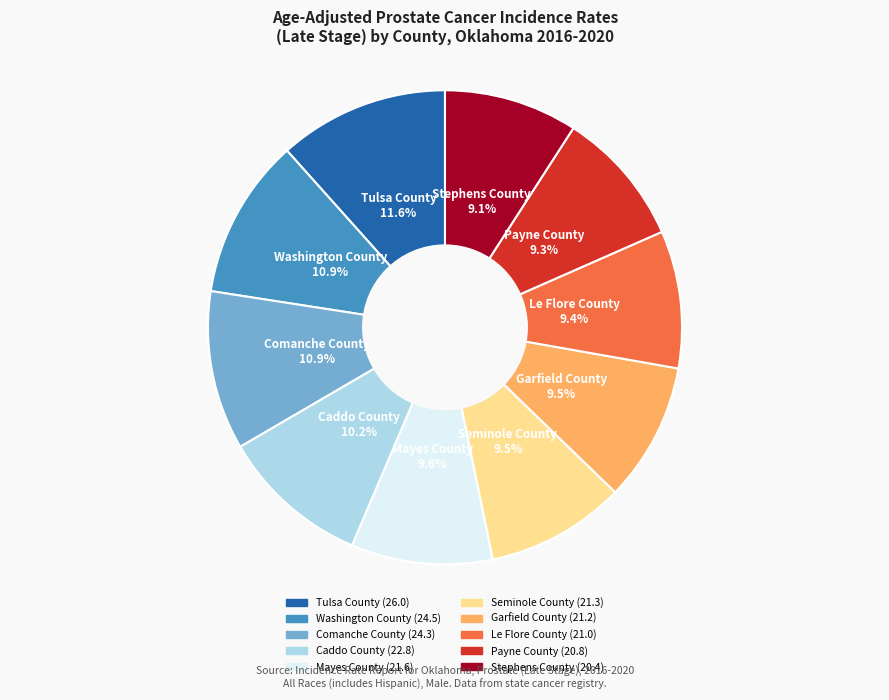

To the nearest percent, what is the difference between the largest and smallest slice percentages?

3%